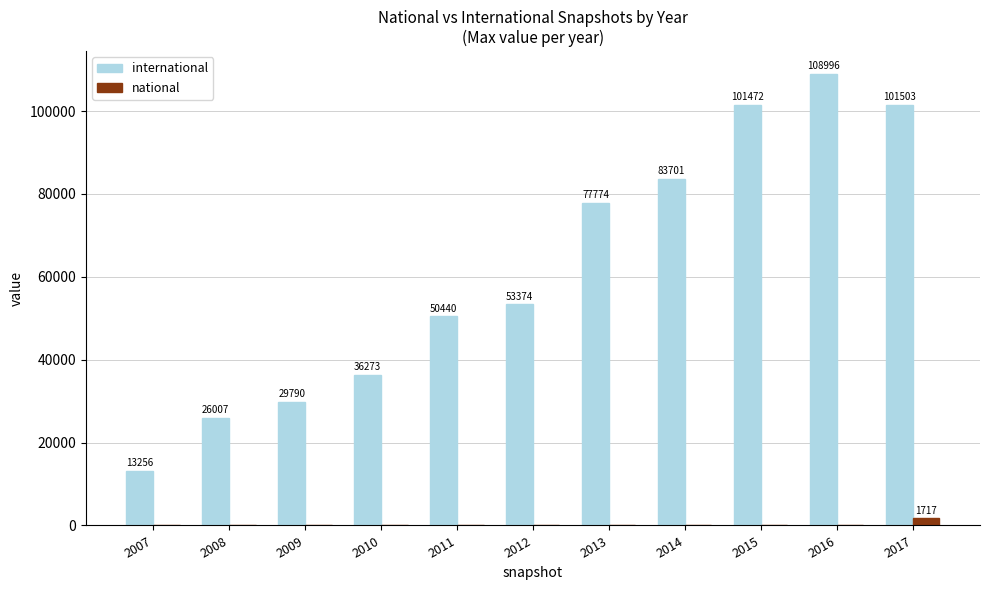

Between 2010 and 2015, which series saw the biggest shift?

international